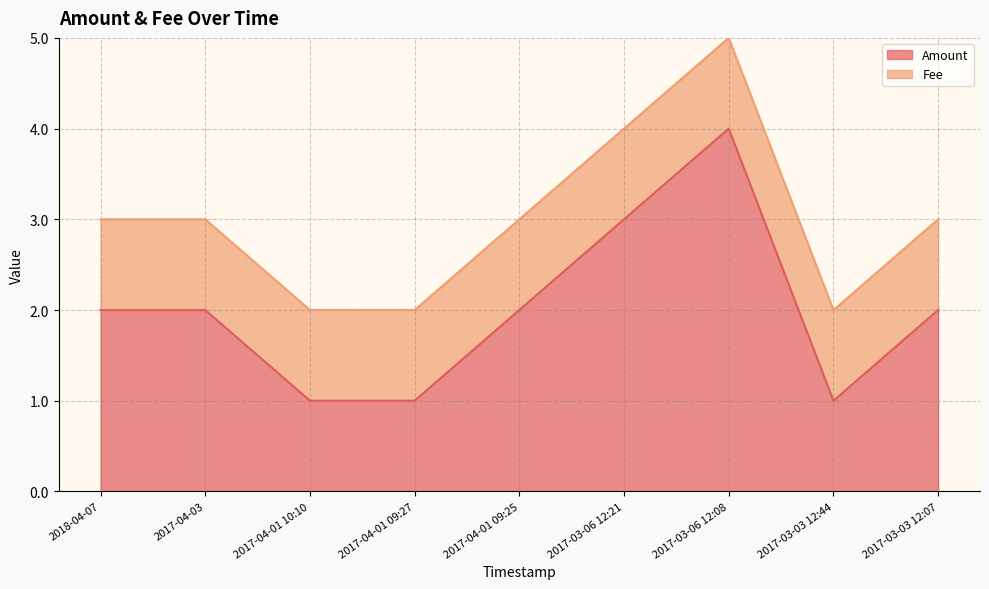

How many values are below 2?

3